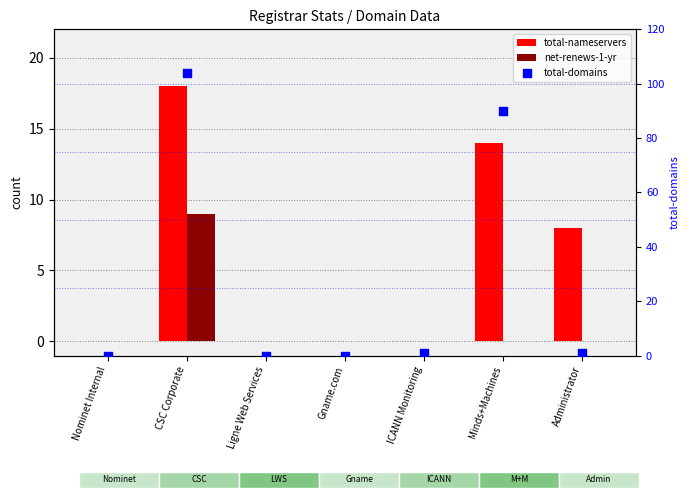

At how many categories does at least one series exceed 68?

2